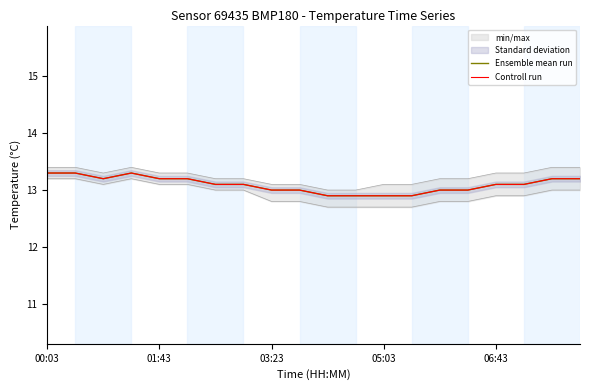

At which label does Ensemble mean run first exceed 13?

00:03